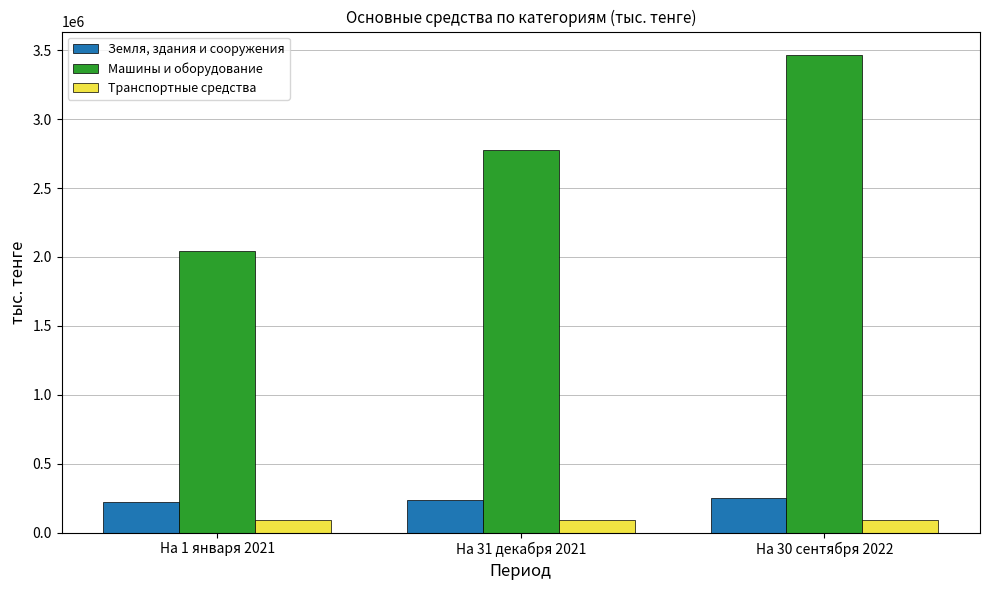

What are all the series names shown in the legend?

Земля, здания и сооружения, Машины и оборудование, Транспортные средства